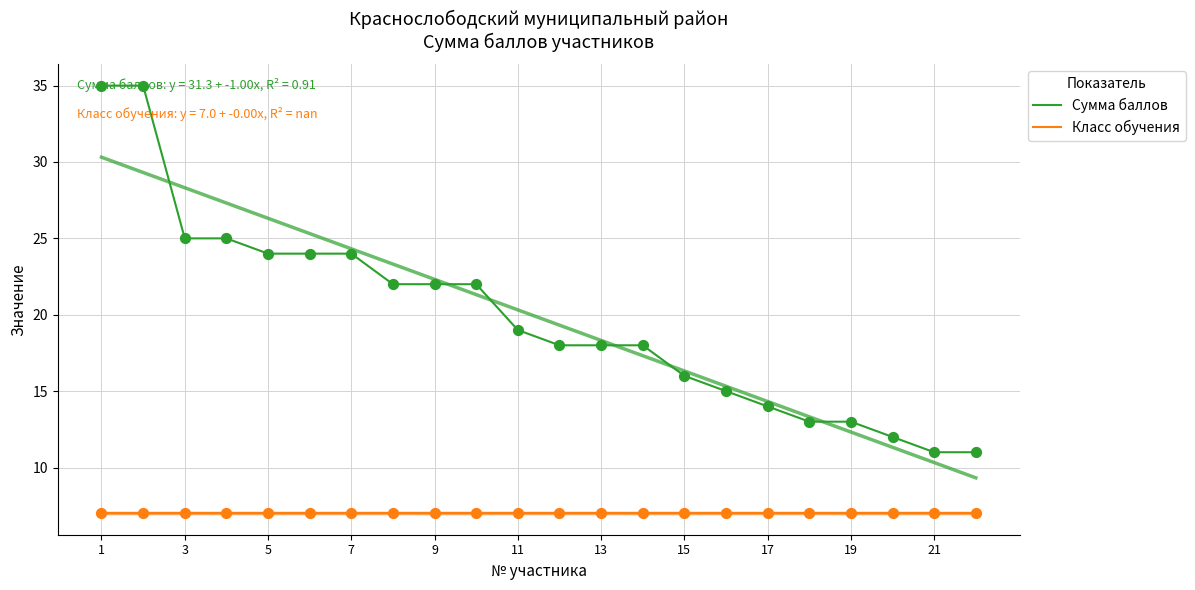

Which series reaches the minimum Y coordinate?

Класс обучения